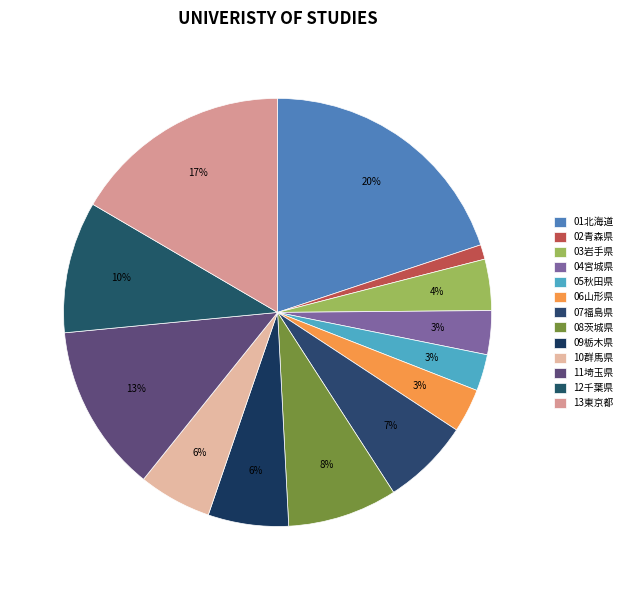

To the nearest percent, what is the average slice percentage?

8%